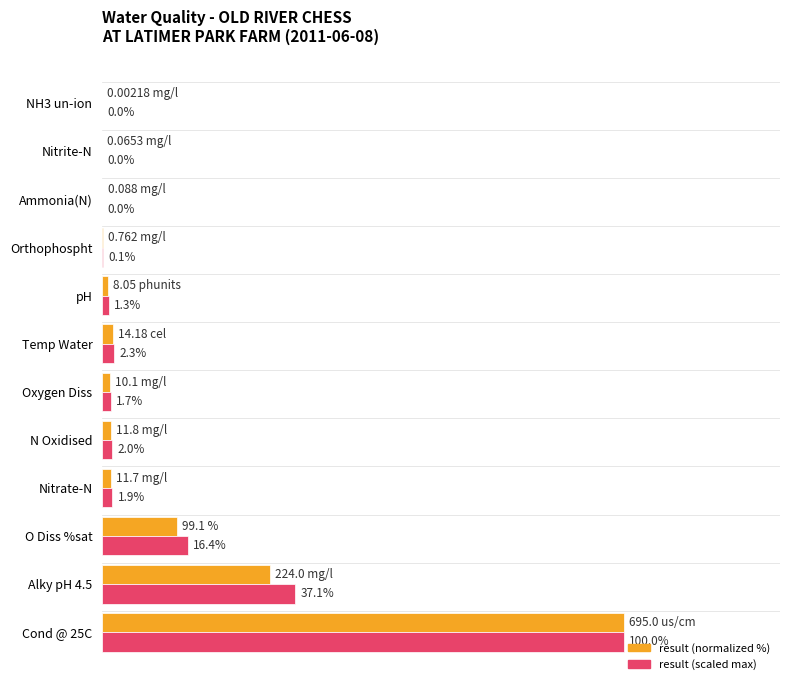

Is the value of result (scaled max) at Temp Water greater than the value of result (normalized %) at Ammonia(N)?

Yes